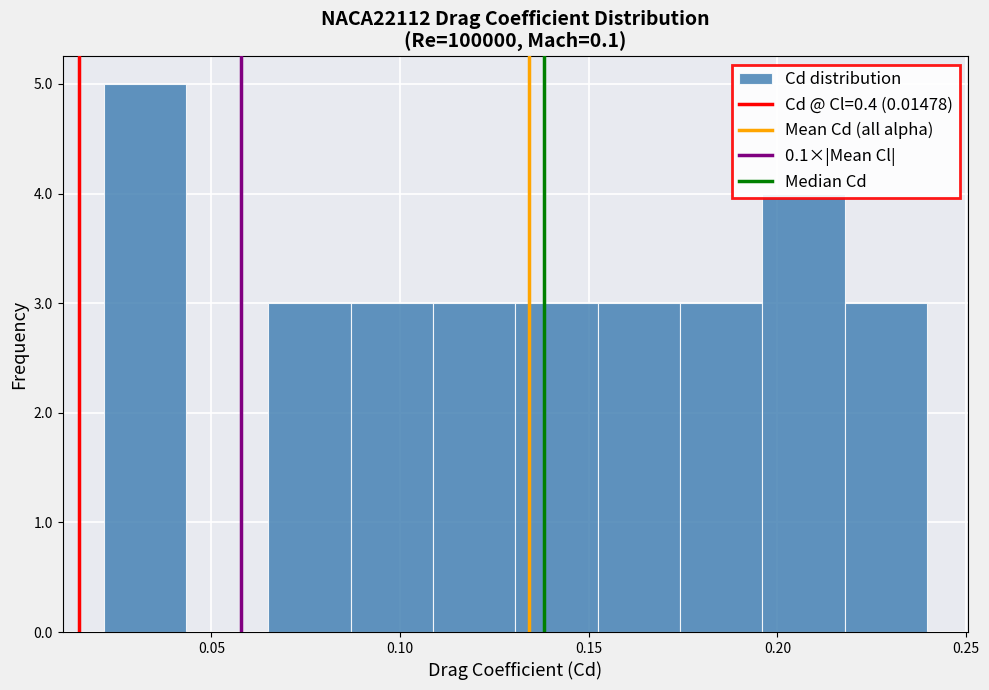

Reading left to right, list every bar in this chart as the range it spans on the x-axis followed by its height. Neither the bar edges nor the heights are printed on the chart, so give them approximately, as read against the axes.

0.020 to 0.045: 5
0.045 to 0.065: 0
0.065 to 0.085: 3
0.085 to 0.110: 3
0.110 to 0.130: 3
0.130 to 0.150: 3
0.150 to 0.175: 3
0.175 to 0.195: 3
0.195 to 0.220: 4
0.220 to 0.240: 3